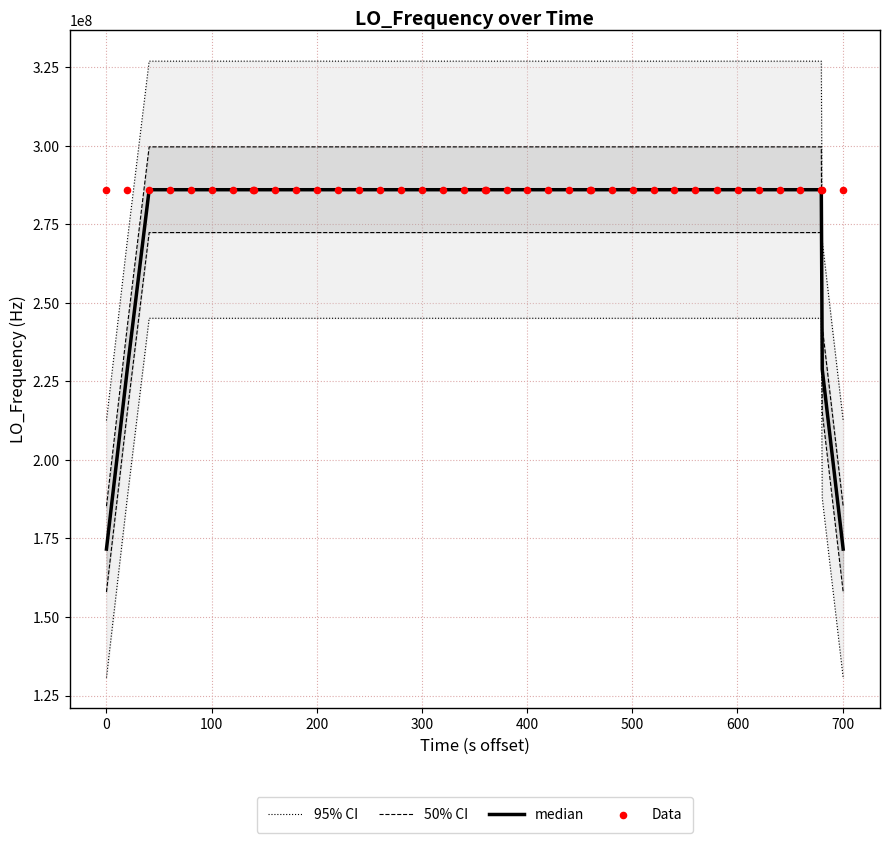

Which series reaches the maximum Y coordinate?

95% CI